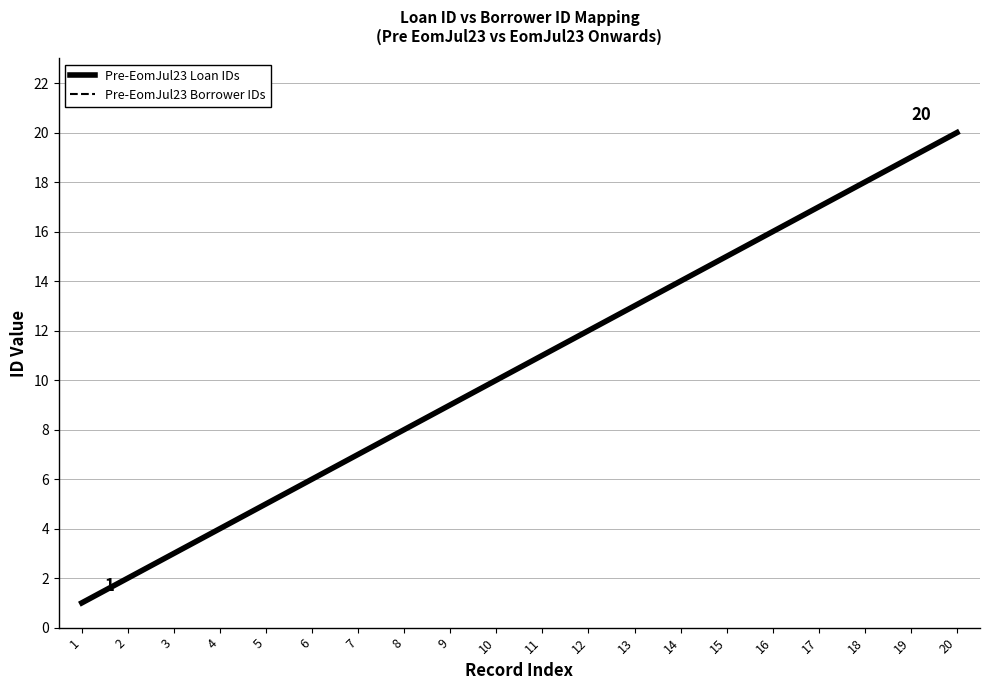

At which category is the sum across all series the highest?

20